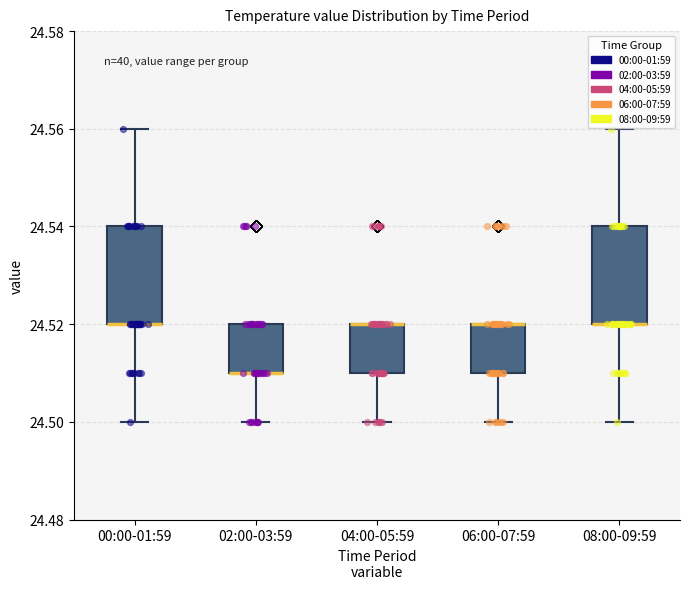

Reading left to right, read every box against the y-axis: the position of its median line, the range the box covers, and the ends of its whiskers. The values are not printed on the chart, so give them approximately, as read against the axis.

00:00-01:59: median 24.52 (drawn on the box's lower edge), box 24.52 to 24.54, whiskers 24.50 to 24.56
02:00-03:59: median 24.51 (drawn on the box's lower edge), box 24.51 to 24.52, whiskers 24.50 to 24.52
04:00-05:59: median 24.52 (drawn on the box's upper edge), box 24.51 to 24.52, whiskers 24.50 to 24.52
06:00-07:59: median 24.52 (drawn on the box's upper edge), box 24.51 to 24.52, whiskers 24.50 to 24.52
08:00-09:59: median 24.52 (drawn on the box's lower edge), box 24.52 to 24.54, whiskers 24.50 to 24.56